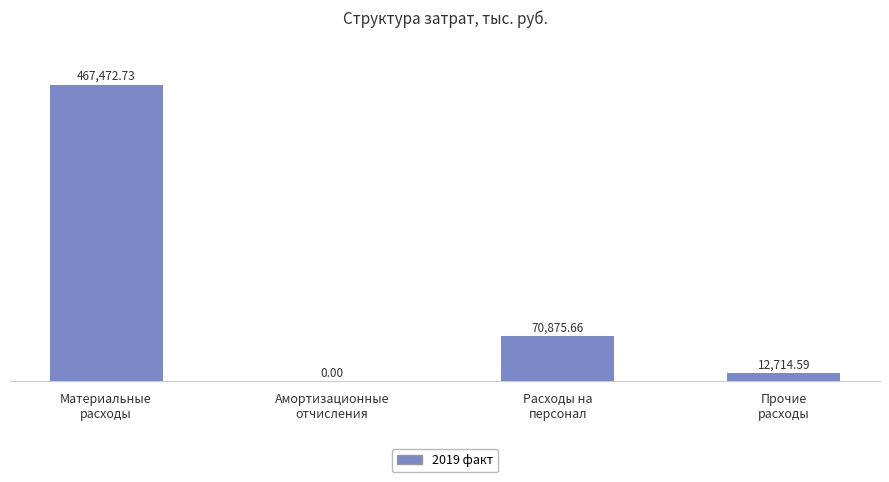

What is the sum of all values?

551063.0